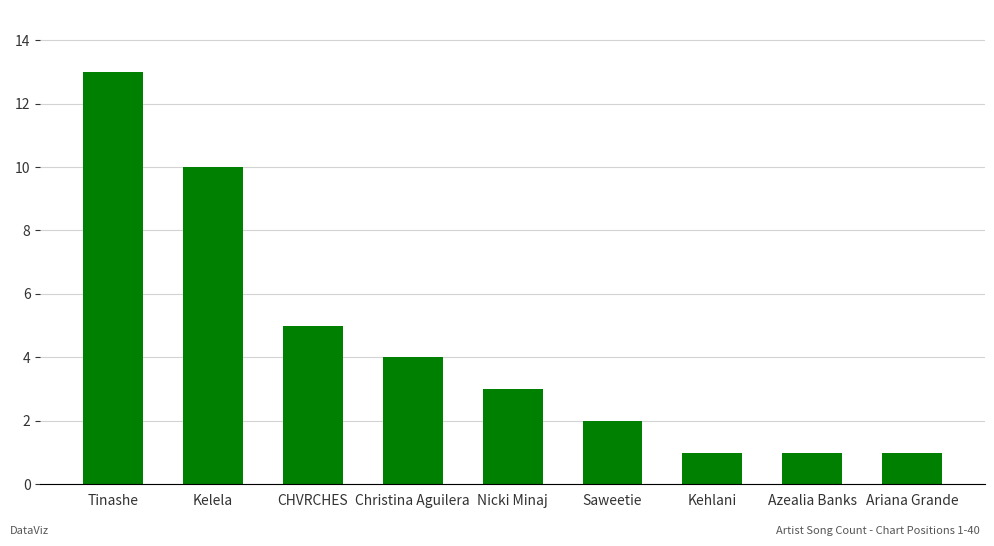

Reading left to right, extract all data points from this chart.

Tinashe=13	Kelela=10	CHVRCHES=5	Christina Aguilera=4	Nicki Minaj=3	Saweetie=2	Kehlani=1	Azealia Banks=1	Ariana Grande=1